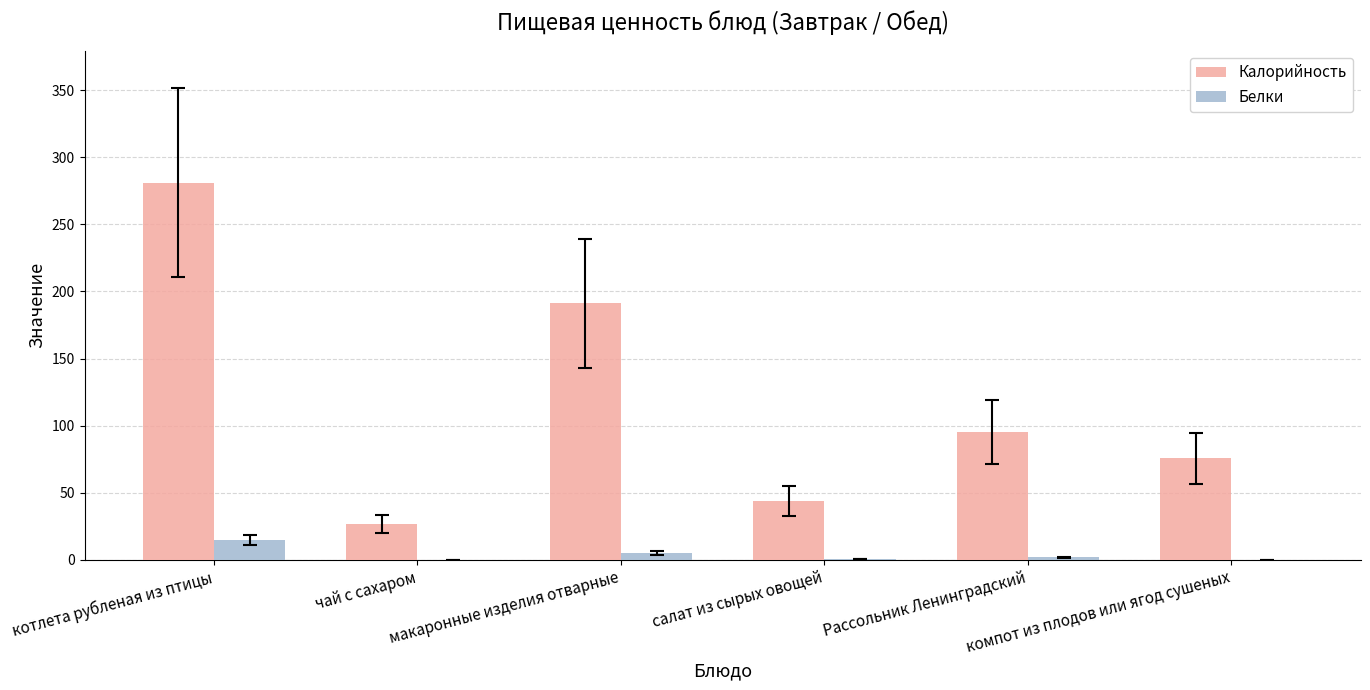

The value of Белки at Рассольник Ленинградский is 2.0. True or false?

True